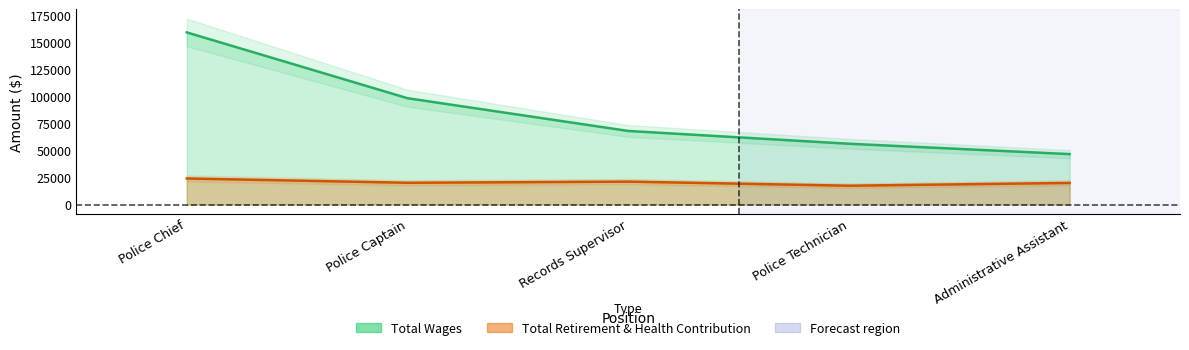

At which label does Total Wages reach its minimum?

Administrative Assistant